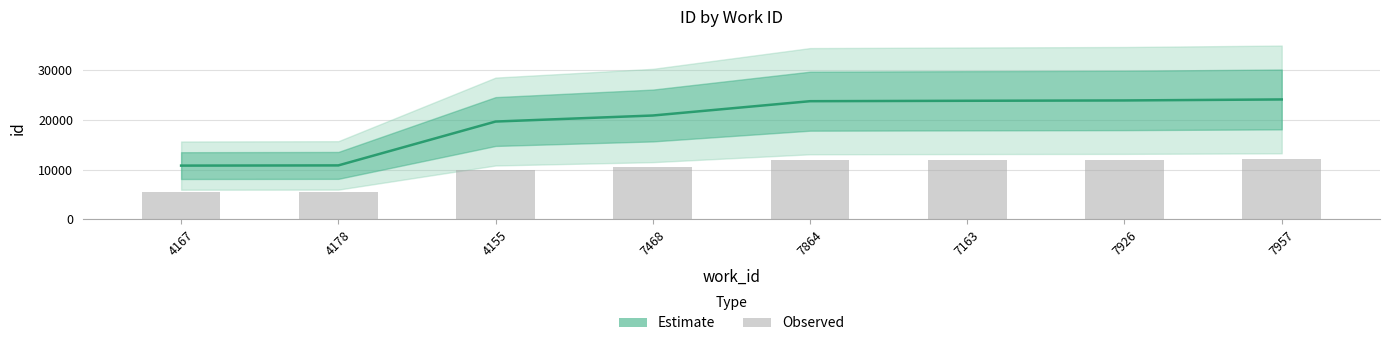

What value does the Estimate series have at 4178?

10839.0